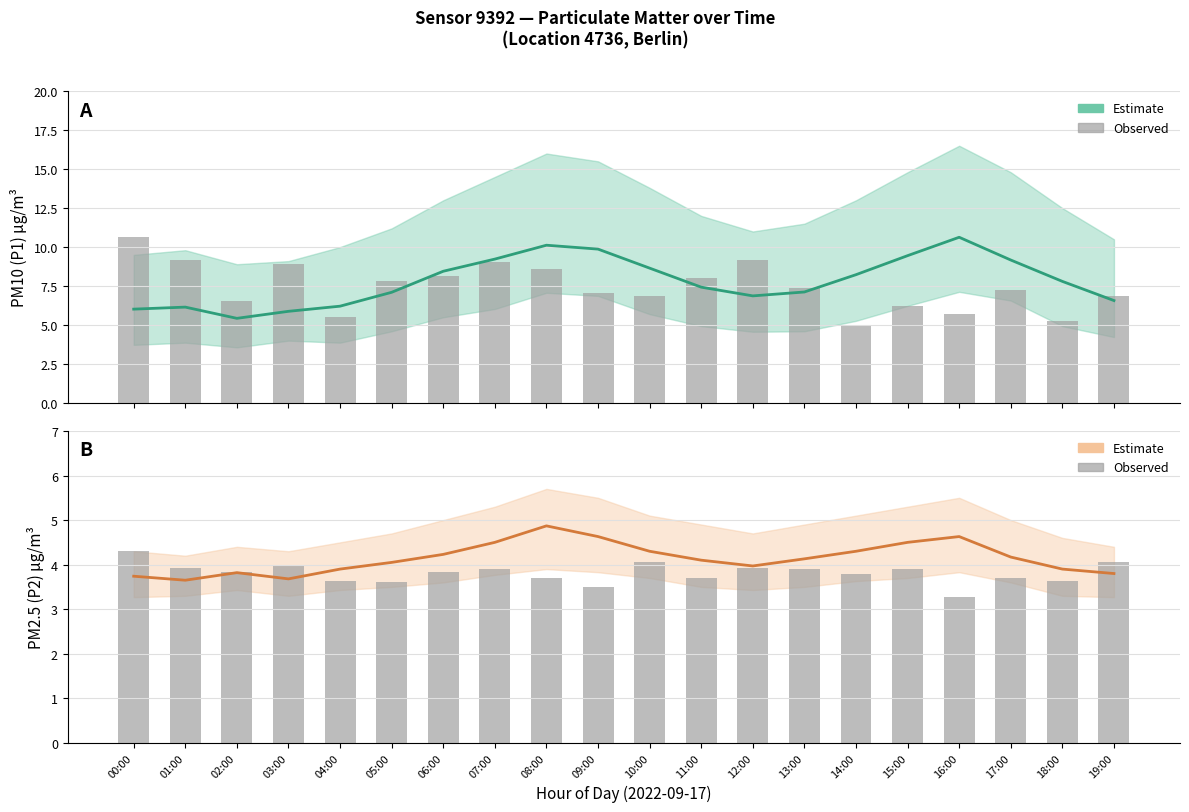

Rank the series at 14:00 from lowest to highest value.

P2 observed, P2, P1 observed, P1